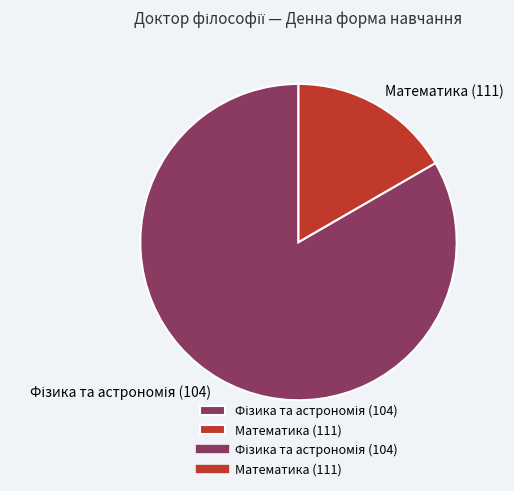

True or false: Математика (111) accounts for 17% of the total.

True